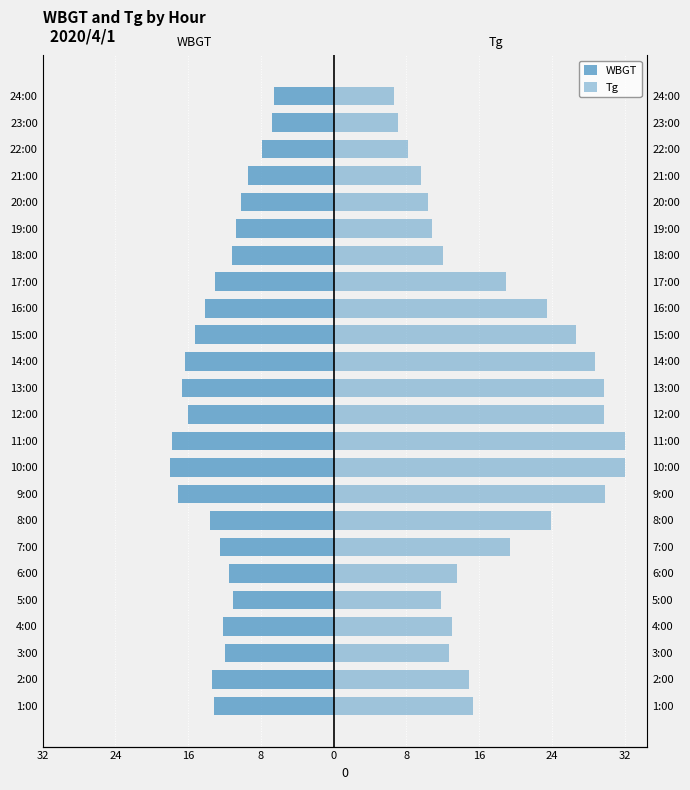

Reading left to right, transcribe all the data shown in this chart.

WBGT: -13.2	-13.4	-11.9	-12.2	-11.1	-11.5	-12.5	-13.6	-17.1	-18.0	-17.8	-16.0	-16.7	-16.3	-15.3	-14.1	-13.1	-11.2	-10.7	-10.2	-9.4	-7.9	-6.8	-6.6
Tg: 15.3	14.9	12.7	13.0	11.8	13.6	19.4	23.9	29.8	32.0	32.0	29.7	29.7	28.8	26.7	23.5	19.0	12.0	10.8	10.4	9.6	8.2	7.1	6.6